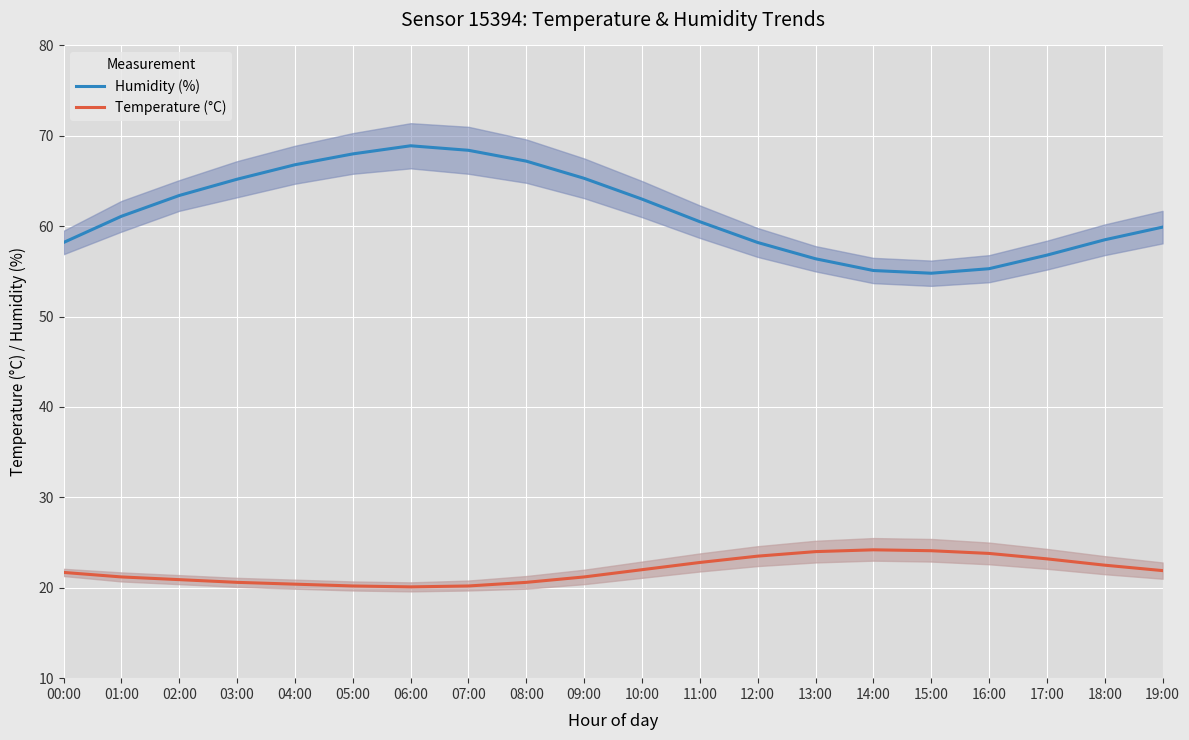

List the labels in order of Temperature (°C) value, smallest first.

06:00, 05:00, 07:00, 04:00, 03:00, 08:00, 02:00, 01:00, 09:00, 00:00, 19:00, 10:00, 18:00, 11:00, 17:00, 12:00, 16:00, 13:00, 15:00, 14:00